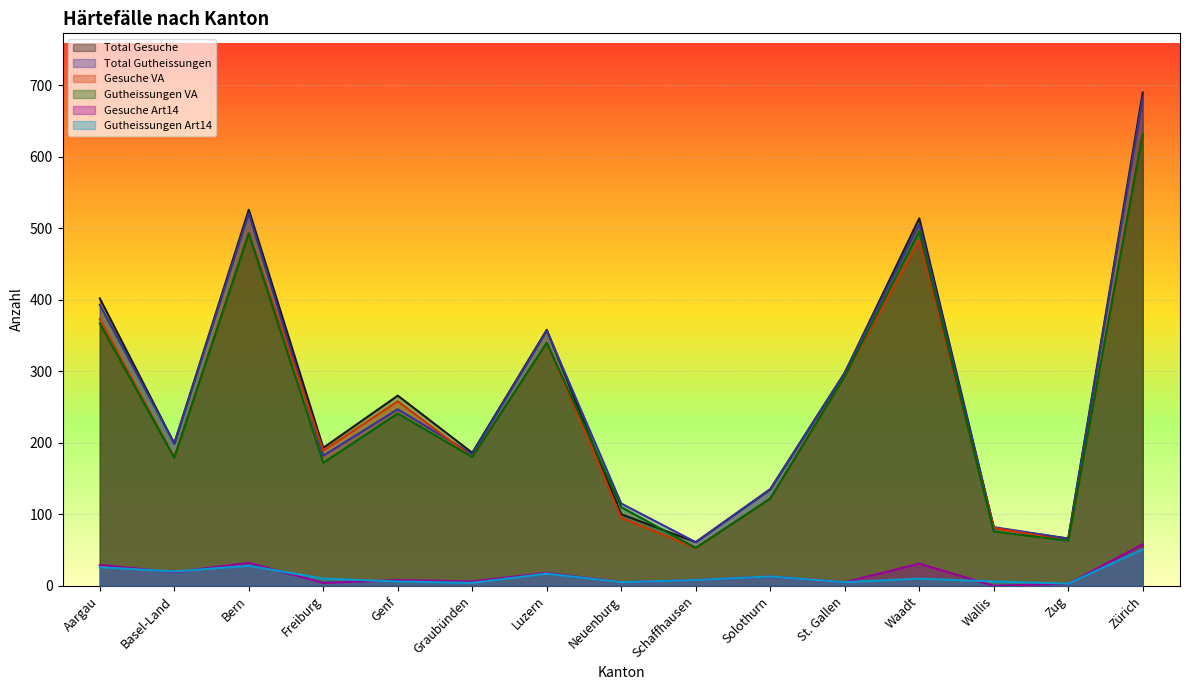

What are all the series names shown in the legend?

Total Gesuche, Total Gutheissungen, Gesuche VA, Gutheissungen VA, Gesuche Art14, Gutheissungen Art14